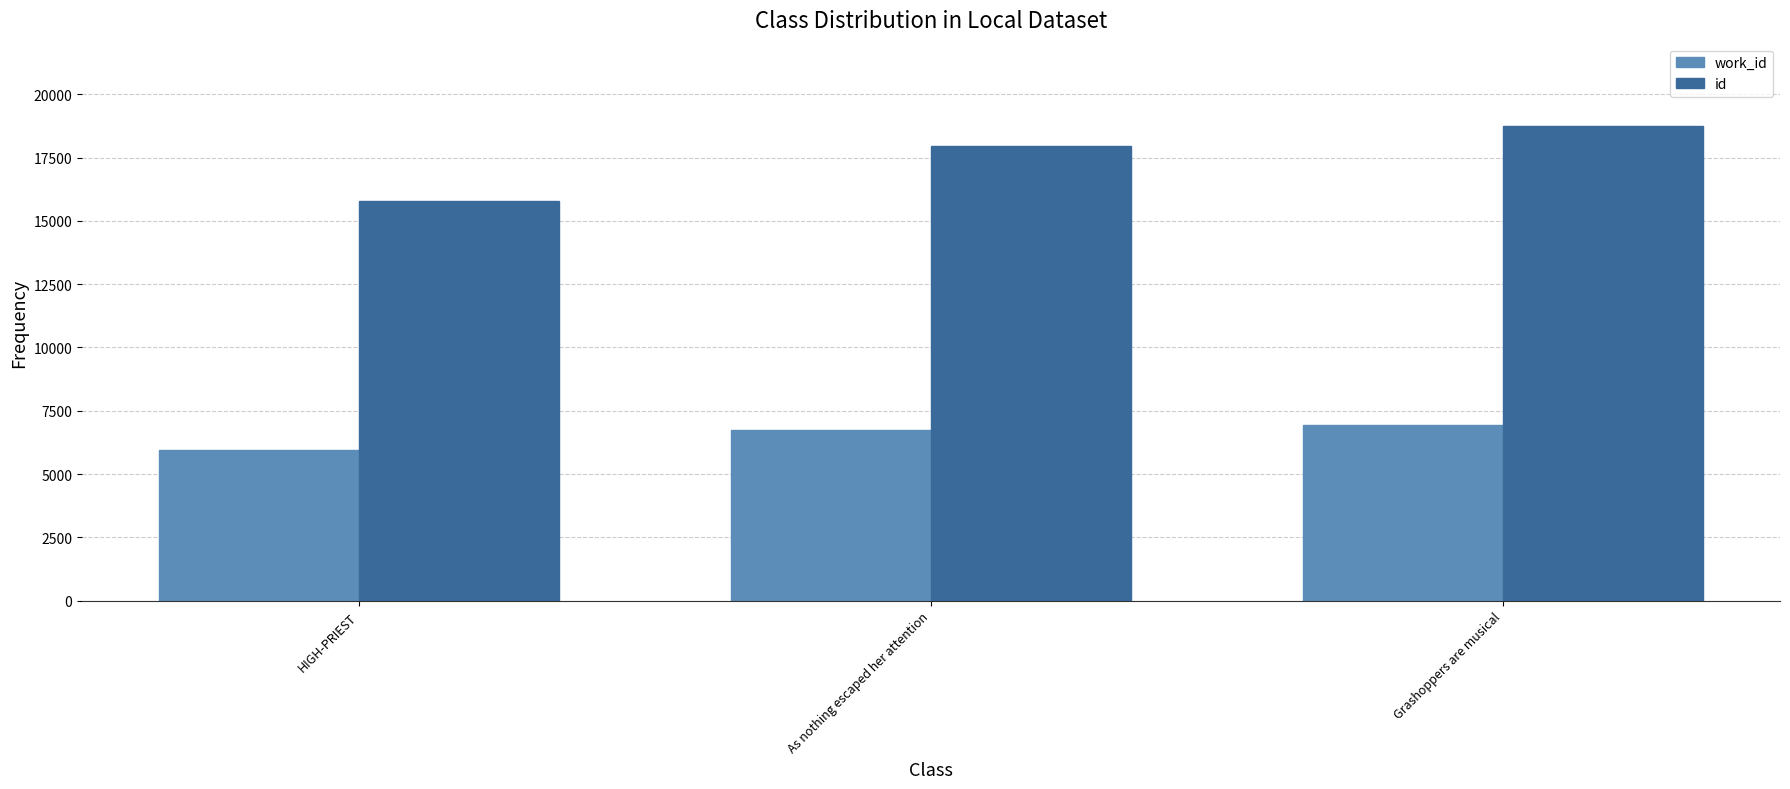

The value of id at As nothing escaped her attention is 5678. True or false?

False